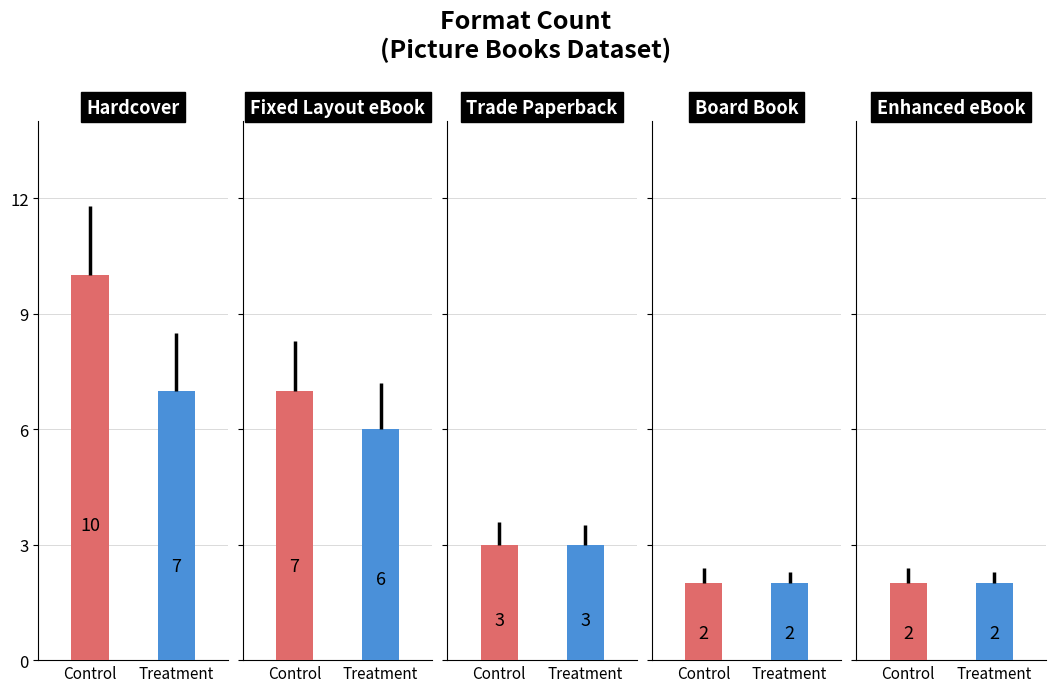

How many distinct data groups are displayed?

2